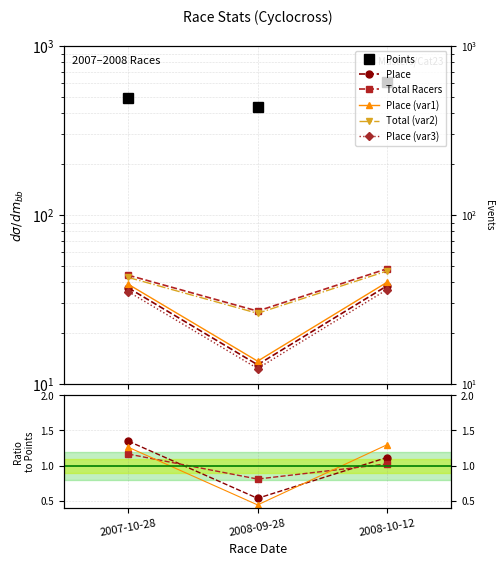

How many data points does each series have?

3